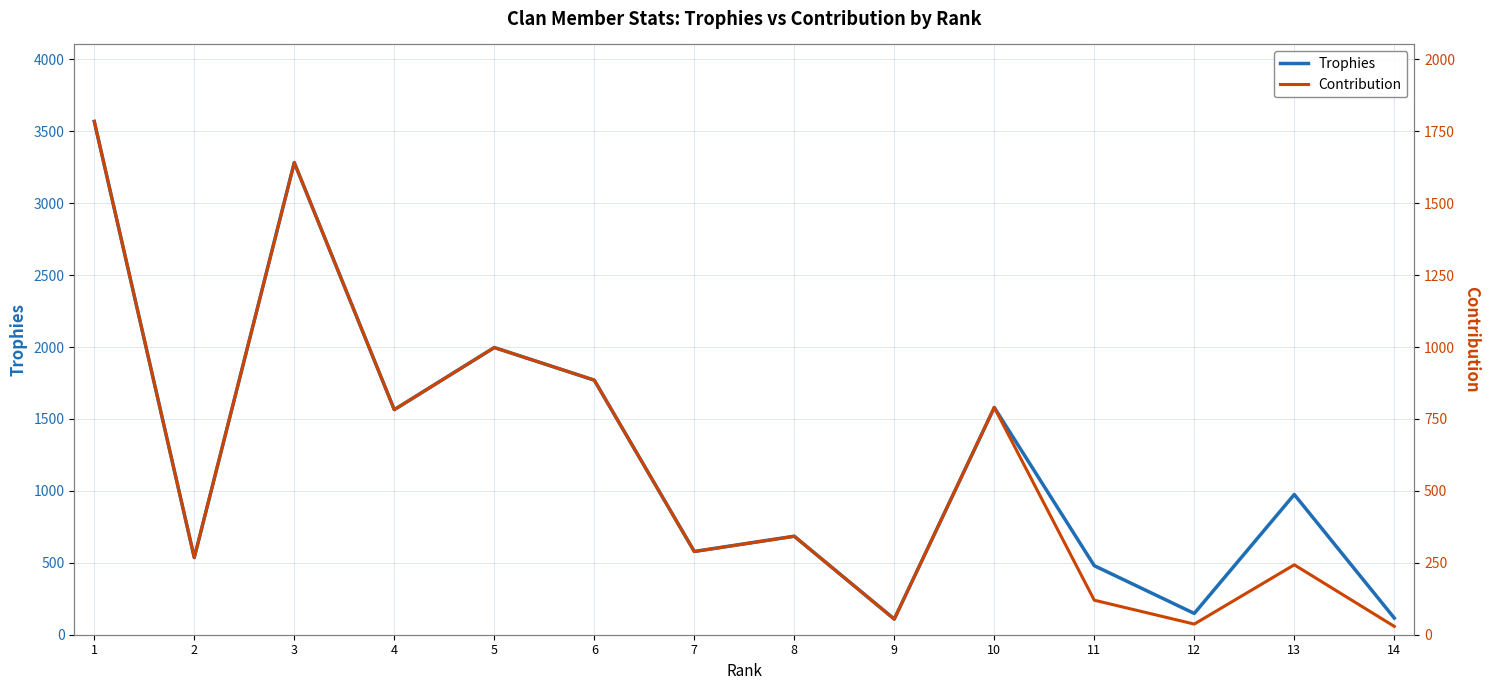

How many values in the Contribution series exceed 342?

6